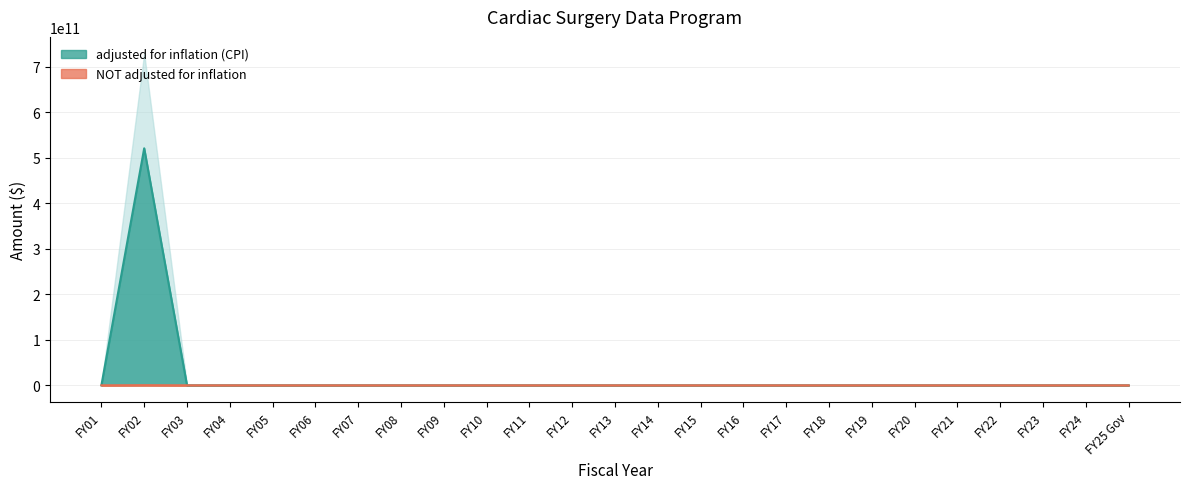

At how many categories does at least one series exceed 286015333204?

1